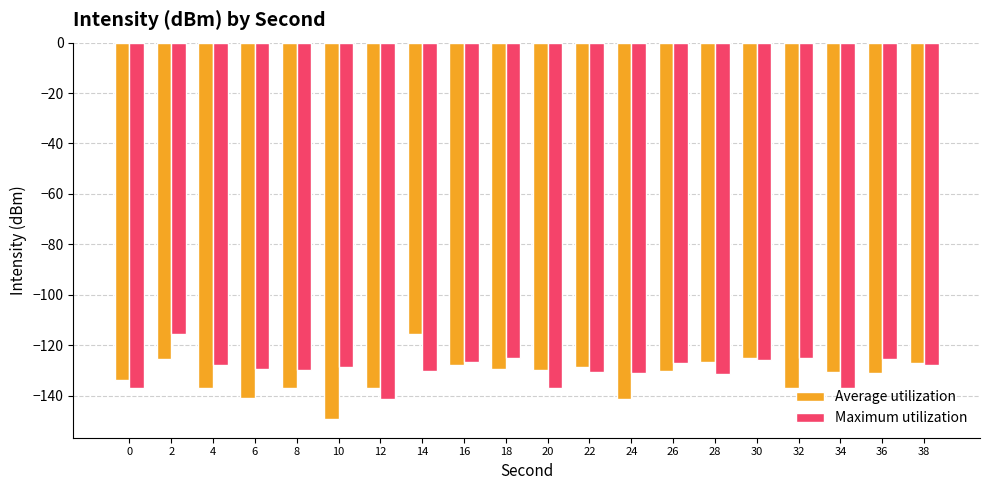

What is the difference between the maximum and minimum values in the Average utilization series?

33.9